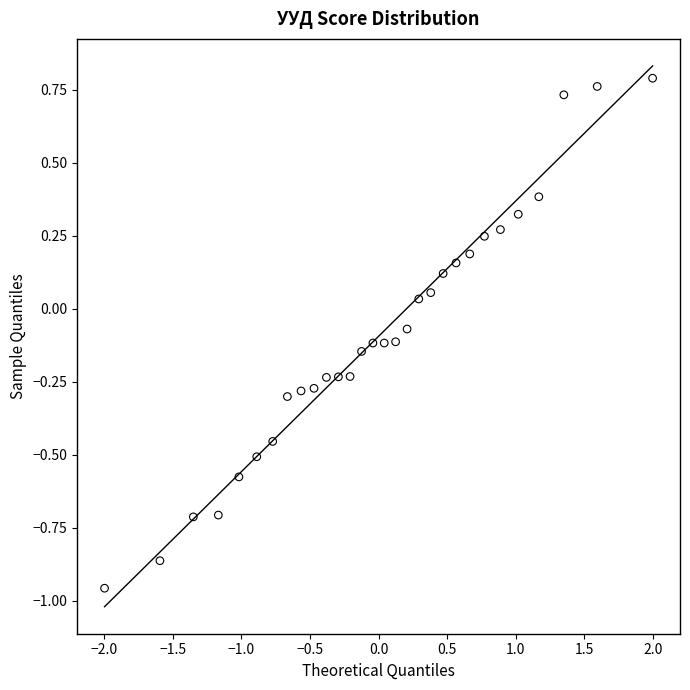

What is the range of X values (max minus min)?

4.0